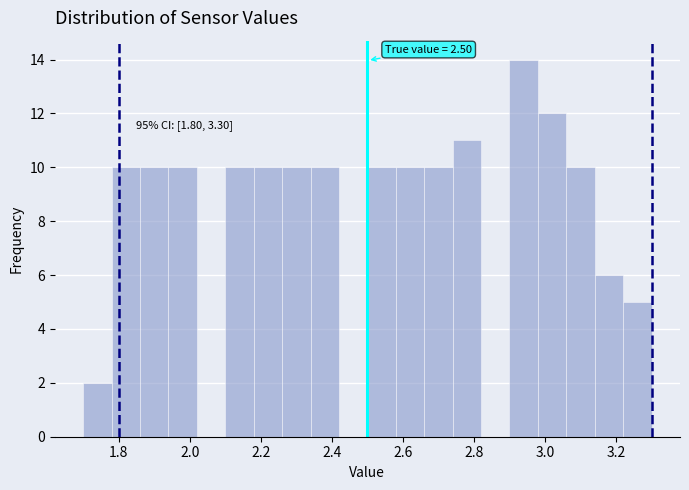

Which range on the x-axis has the tallest bar?

2.90 to 2.98